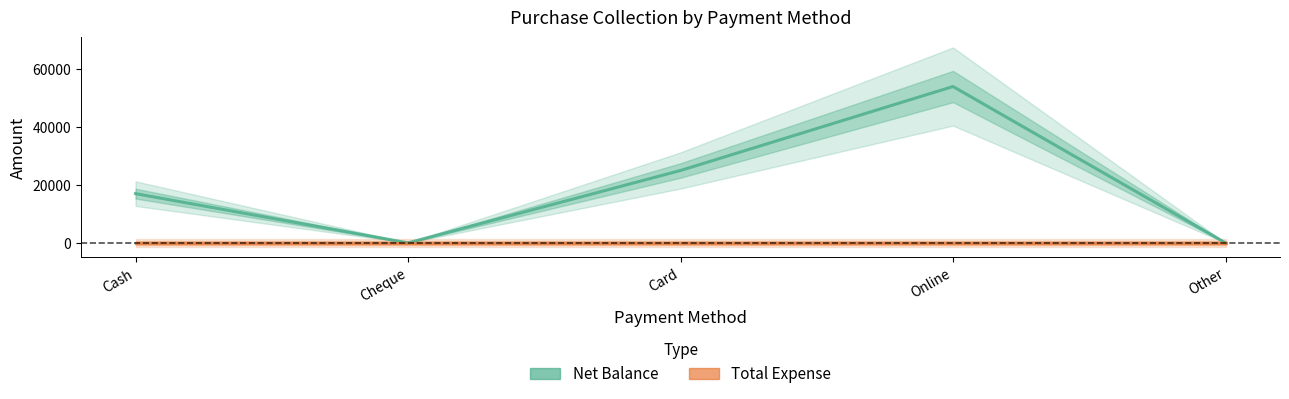

At how many categories does at least one series exceed 41555?

1